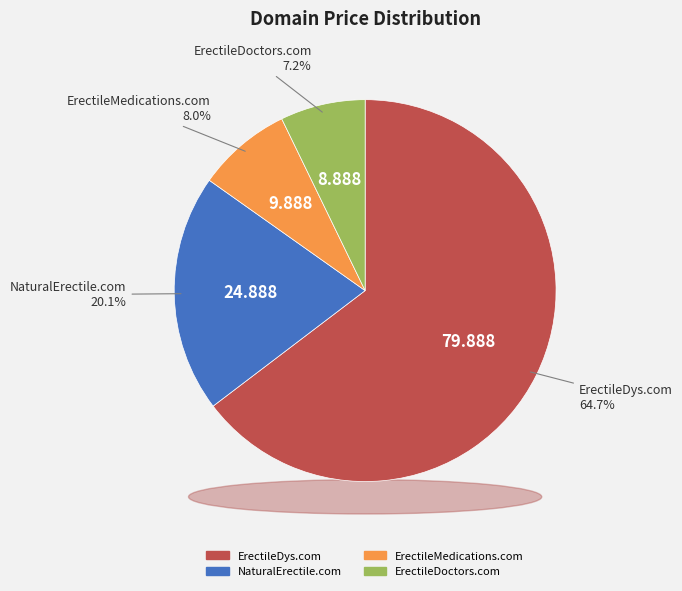

Do NaturalErectile.com and ErectileDys.com together represent more than half of the pie?

Yes